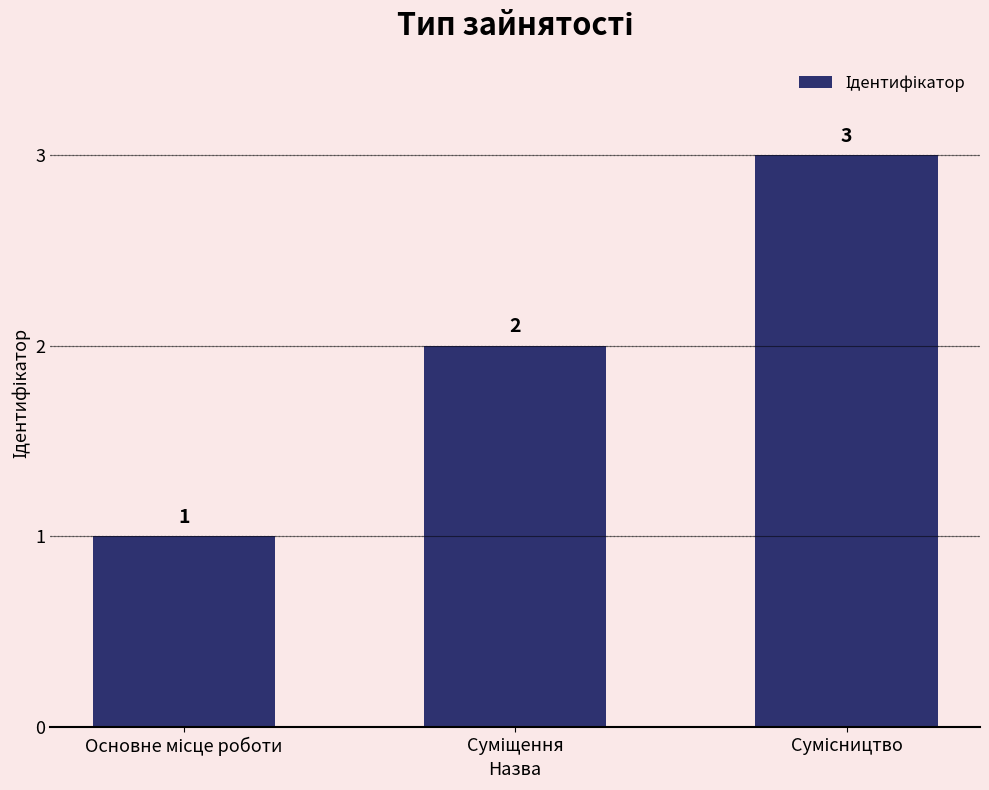

What is the maximum value shown in the chart?

3